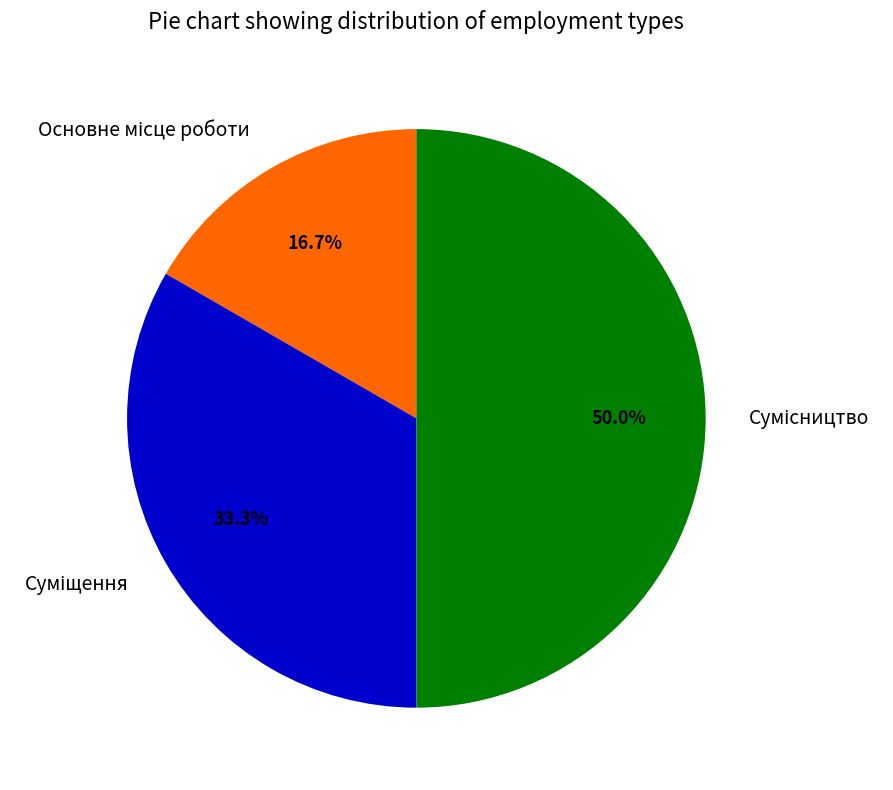

True or false: Основне місце роботи accounts for 17% of the total.

True